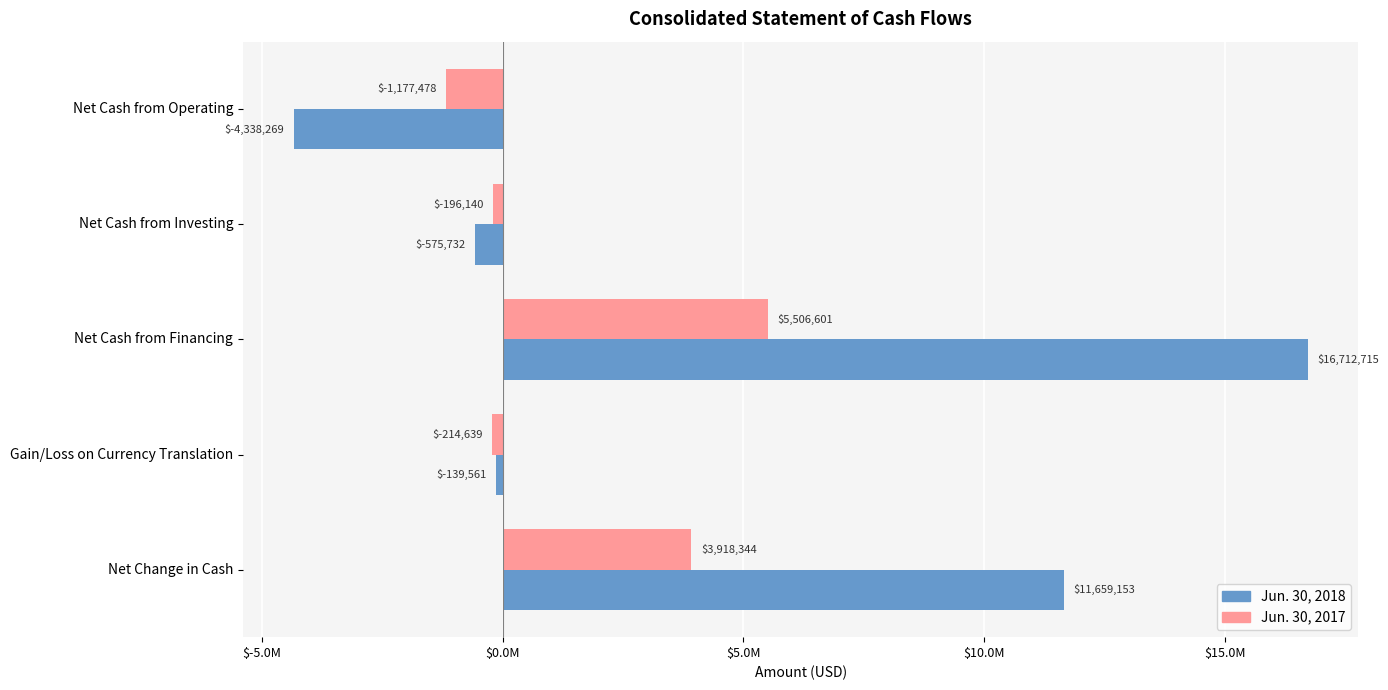

What are all the series names shown in the legend?

Jun. 30, 2018, Jun. 30, 2017